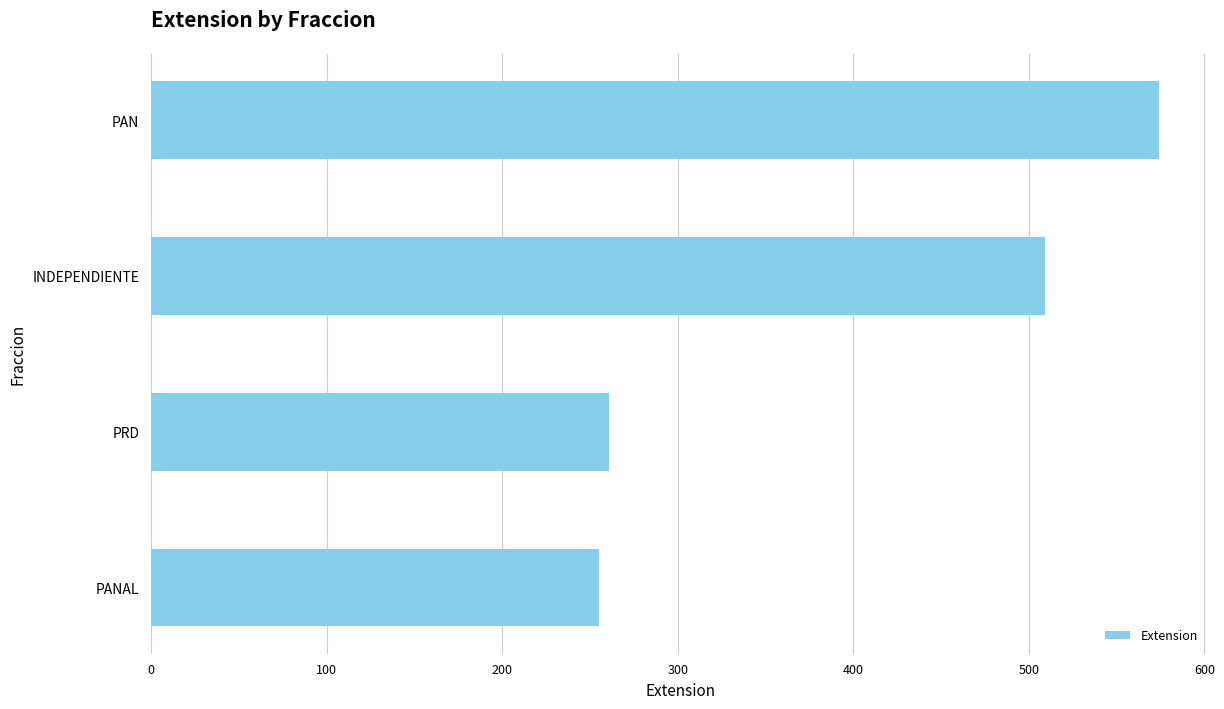

What is the maximum value shown in the chart?

574